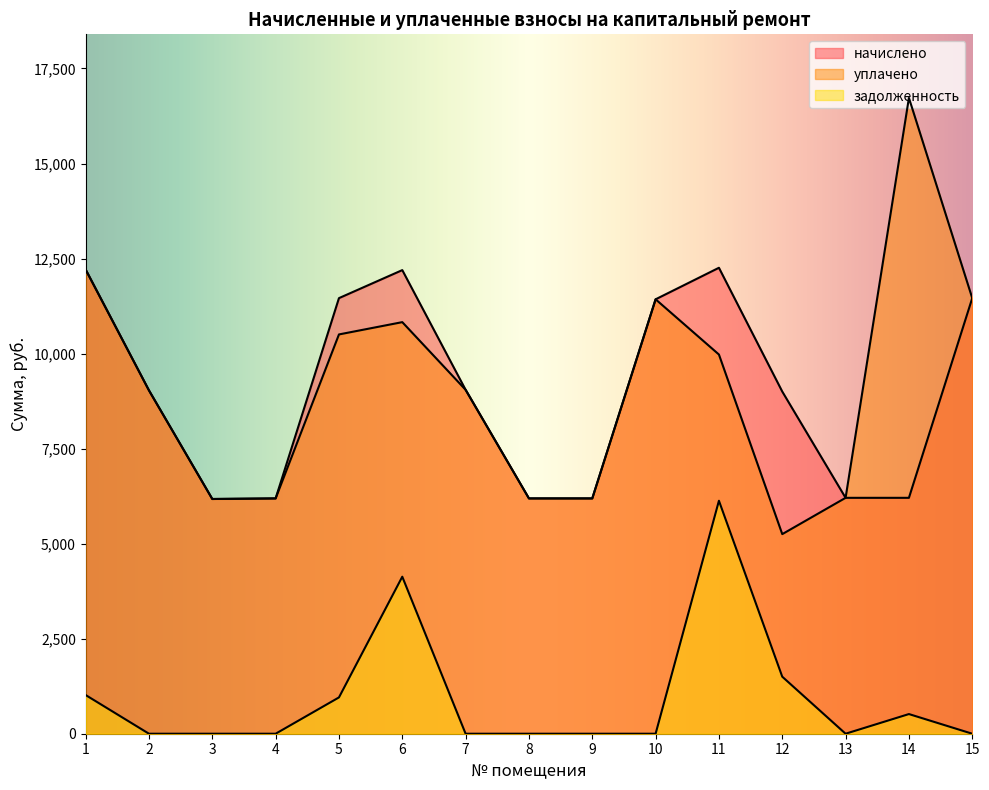

True or false: уплачено and задолженность cross at least once.

False